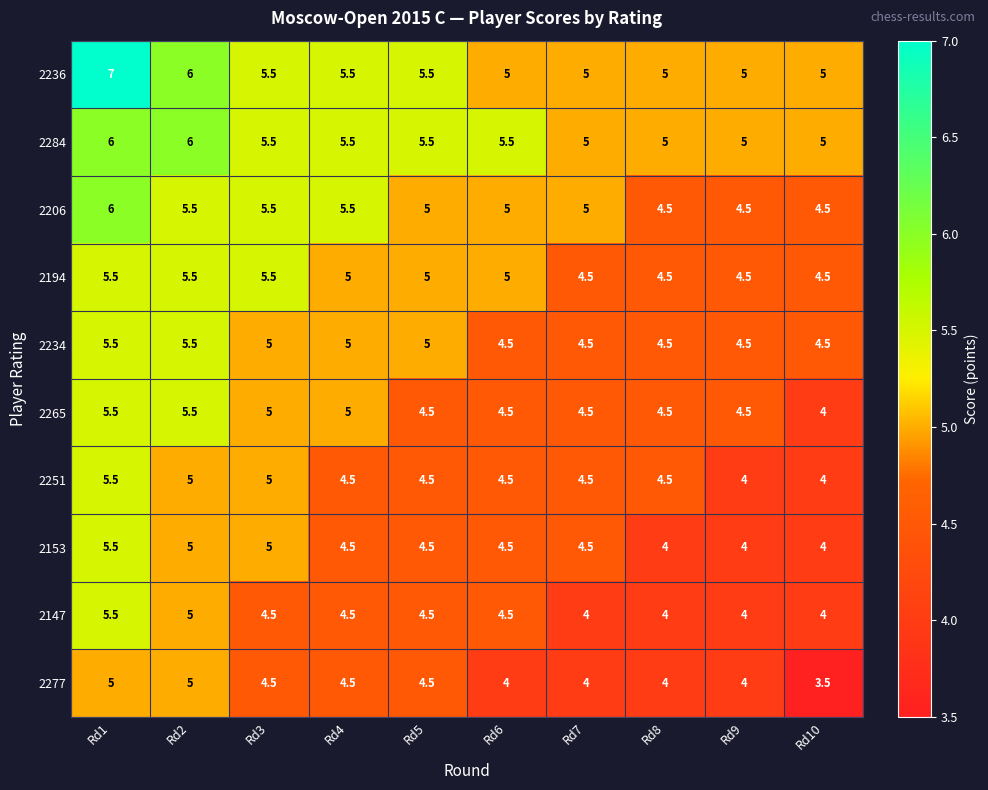

What value does the 2206 series have at Rd3?

5.5